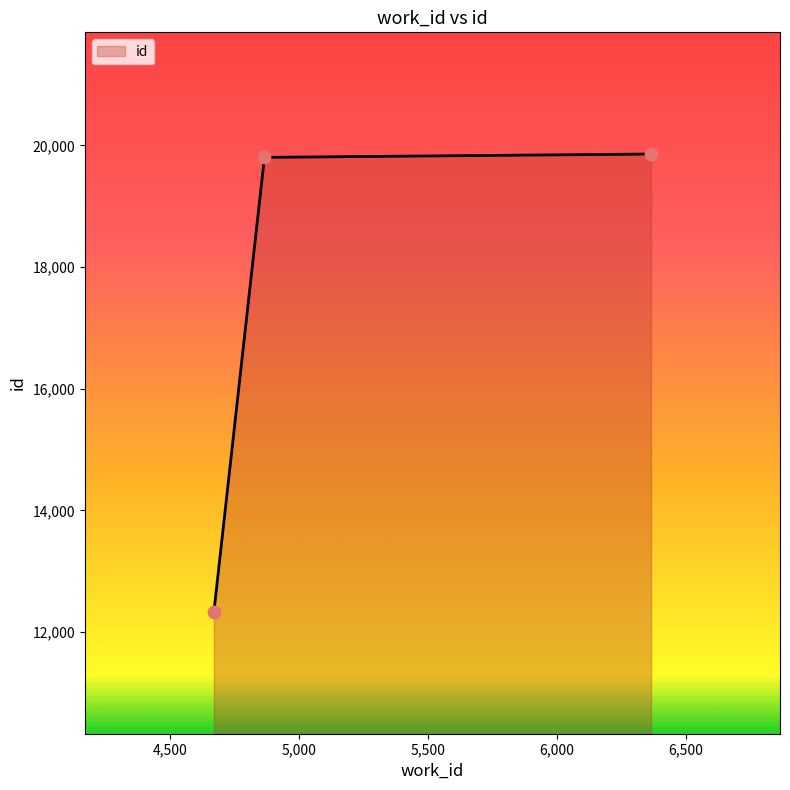

What is the sum of all values?

51994